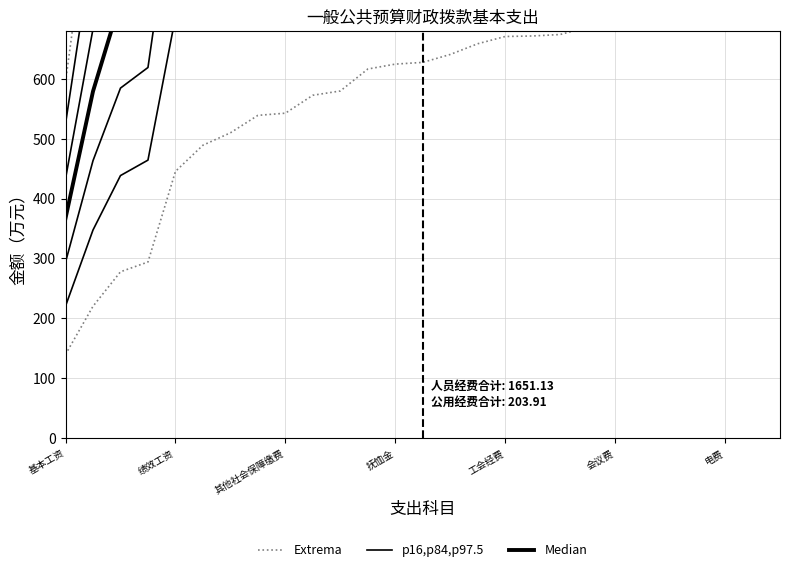

What is the difference between the maximum and minimum values in the p16,p84,p97.5 series?

2127.6